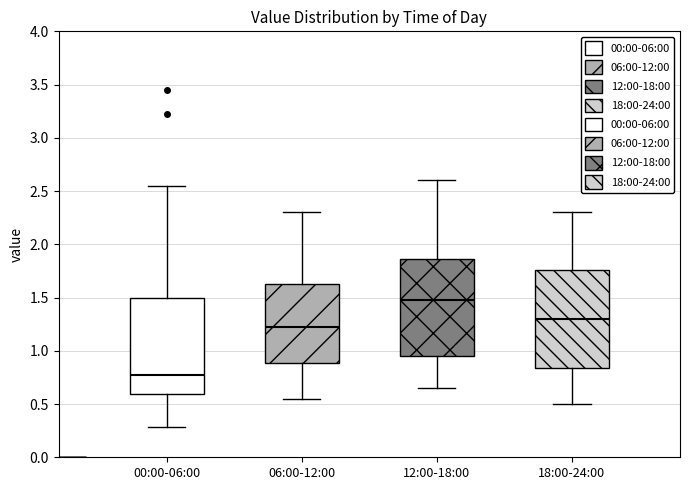

Which box's median line is the lowest?

00:00-06:00